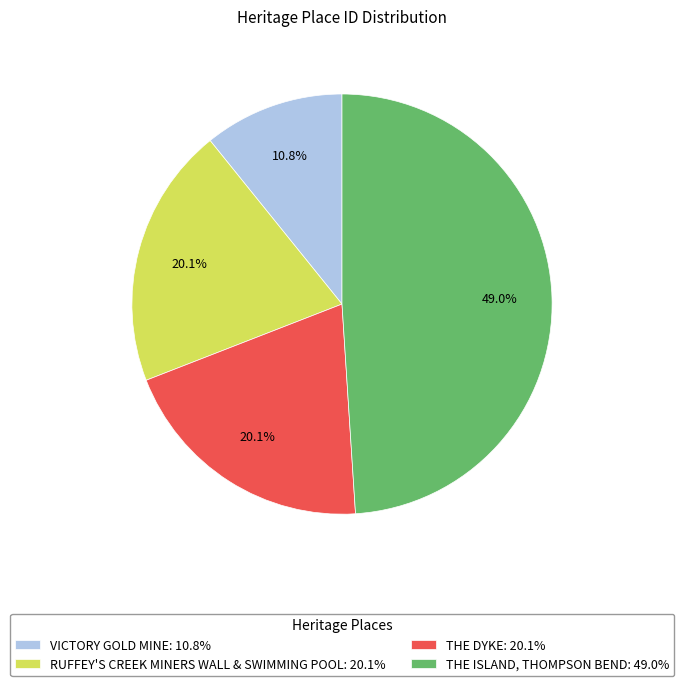

To the nearest percent, what is the difference between the largest and smallest slice percentages?

38%